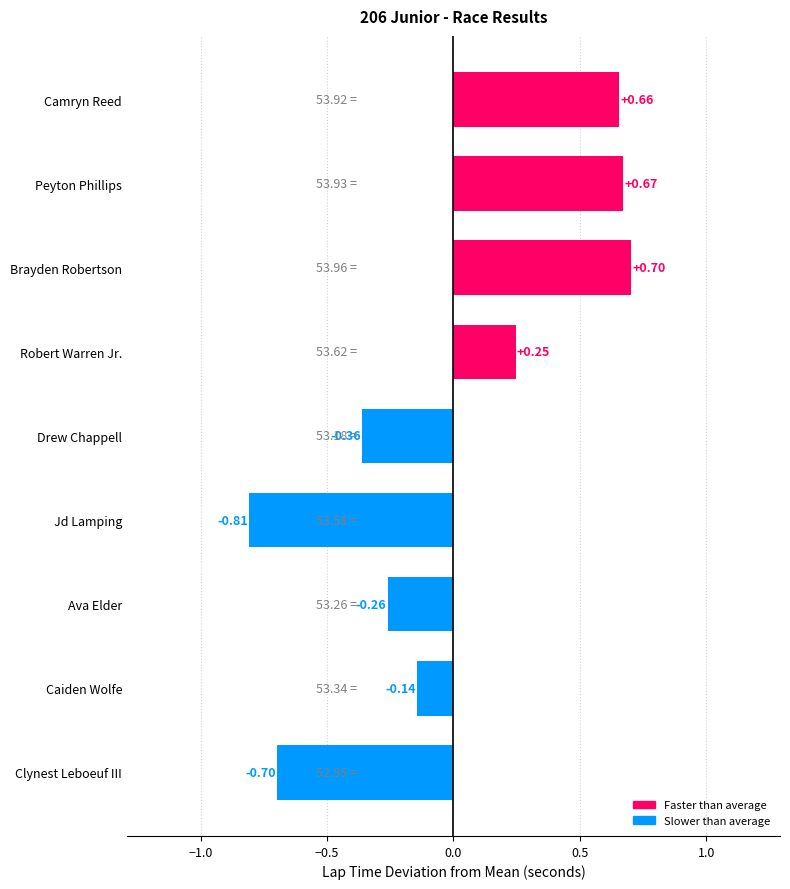

Which category has the lowest value across all series?

Jd Lamping